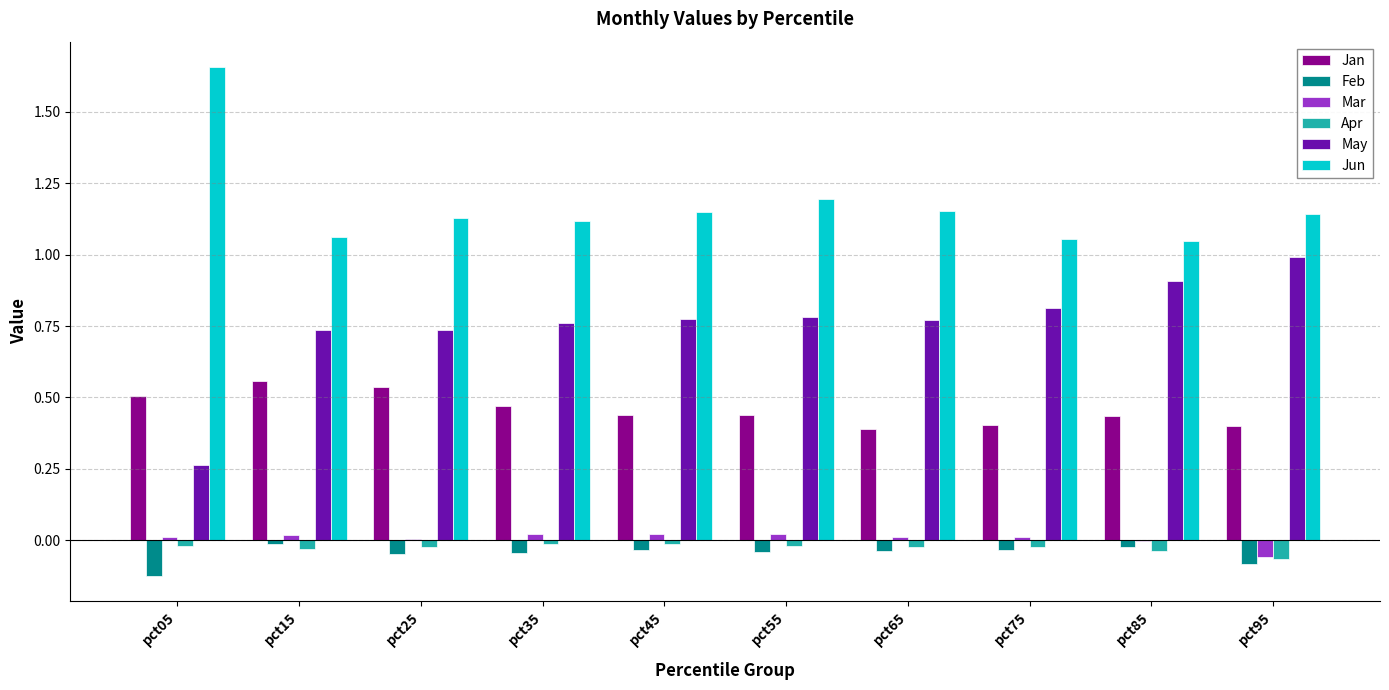

Which label corresponds to the largest value in the chart?

pct05